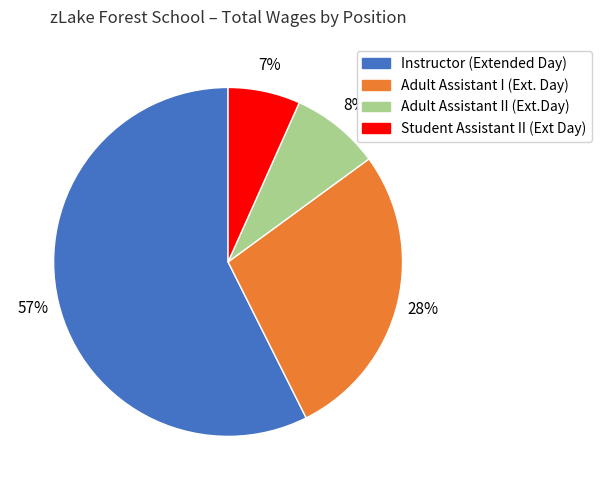

True or false: Student Assistant II (Ext Day) accounts for 18% of the total.

False